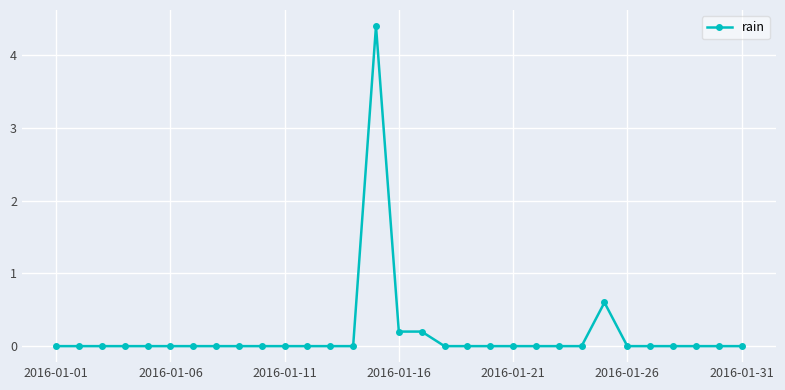

What is the average value?

0.2